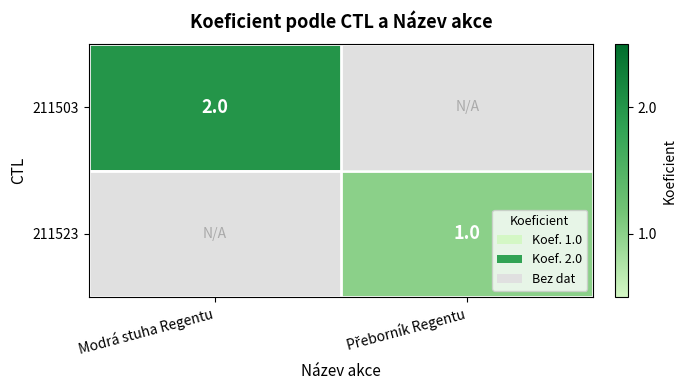

The 211503 series shows 2 at Modrá stuha Regentu. True or false?

True